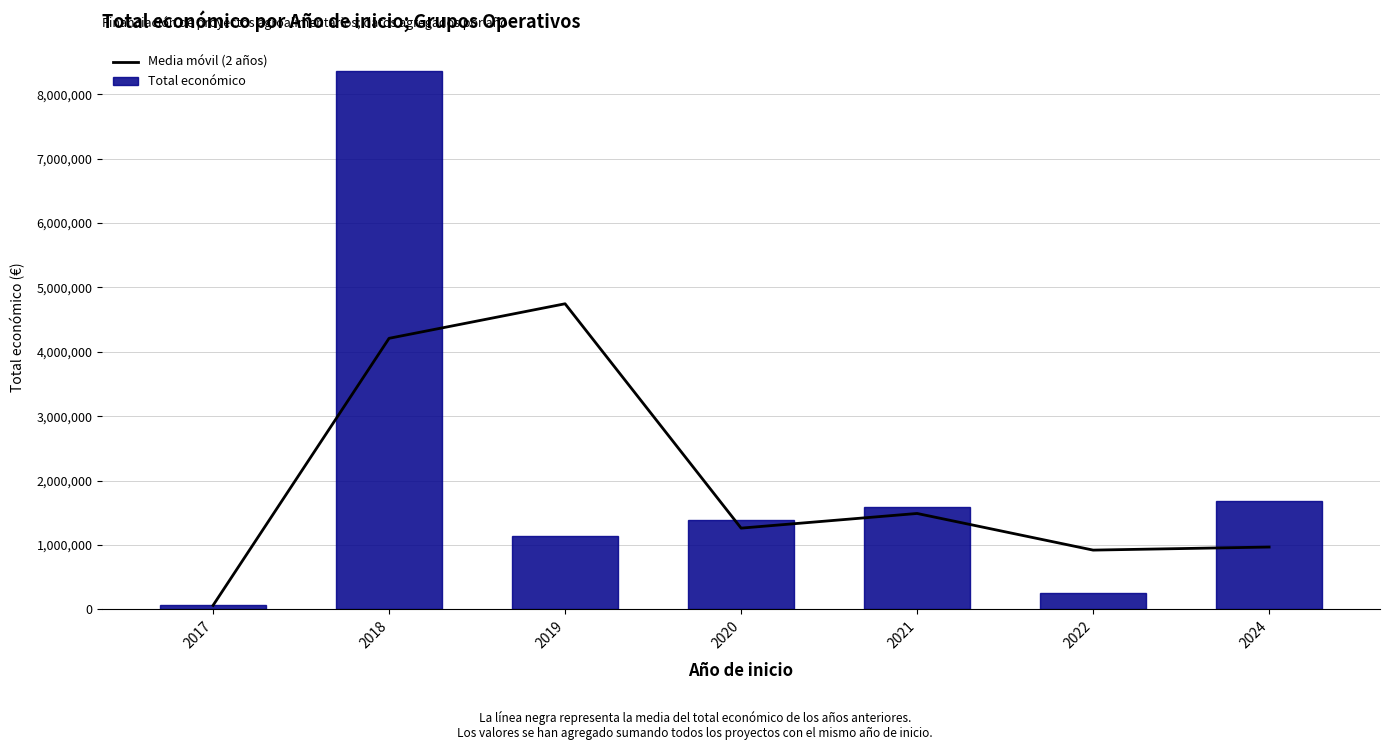

At how many categories does at least one series exceed 5060411?

1